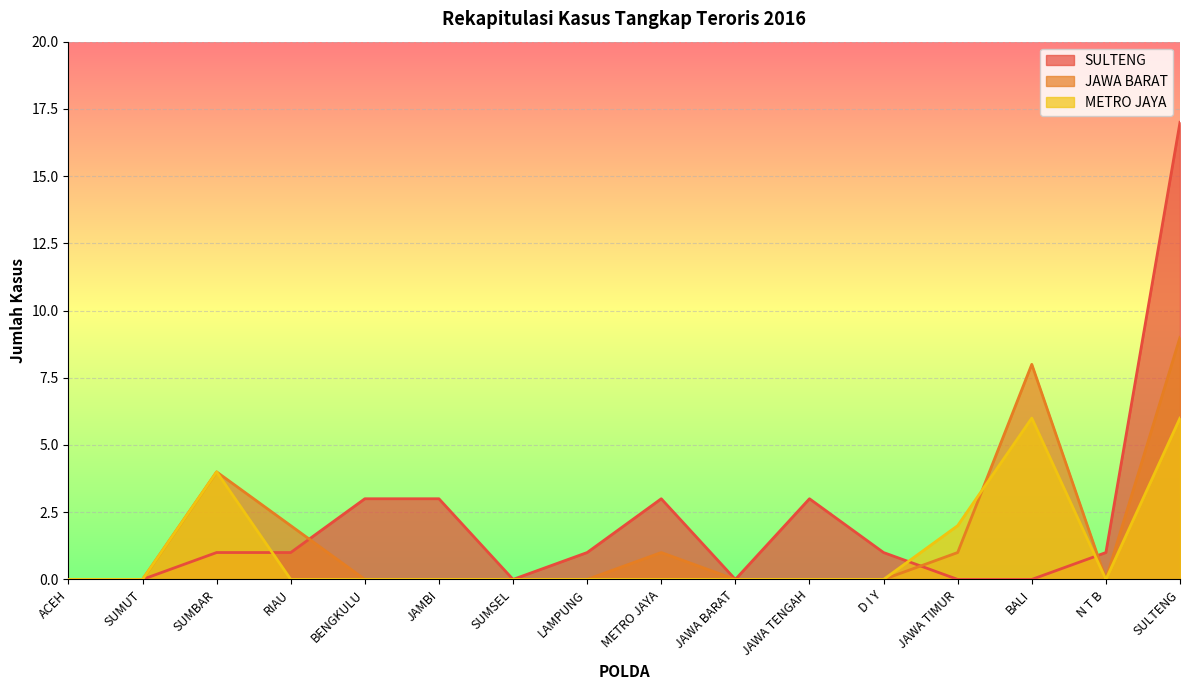

Reading right to left, list all the values displayed in this chart.

SULTENG: 17	1	0	0	1	3	0	3	1	0	3	3	1	1	0	0
JAWA BARAT: 9	0	8	1	0	0	0	1	0	0	0	0	2	4	0	0
METRO JAYA: 6	0	6	2	0	0	0	0	0	0	0	0	0	4	0	0